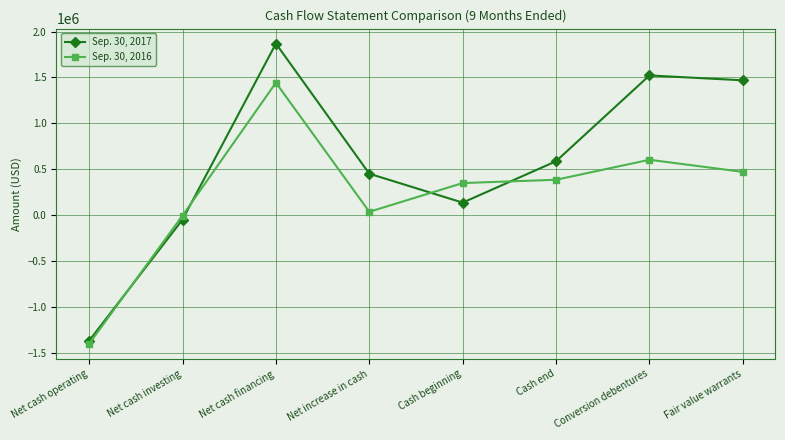

Where is the first local minimum for Sep. 30, 2017?

Cash beginning